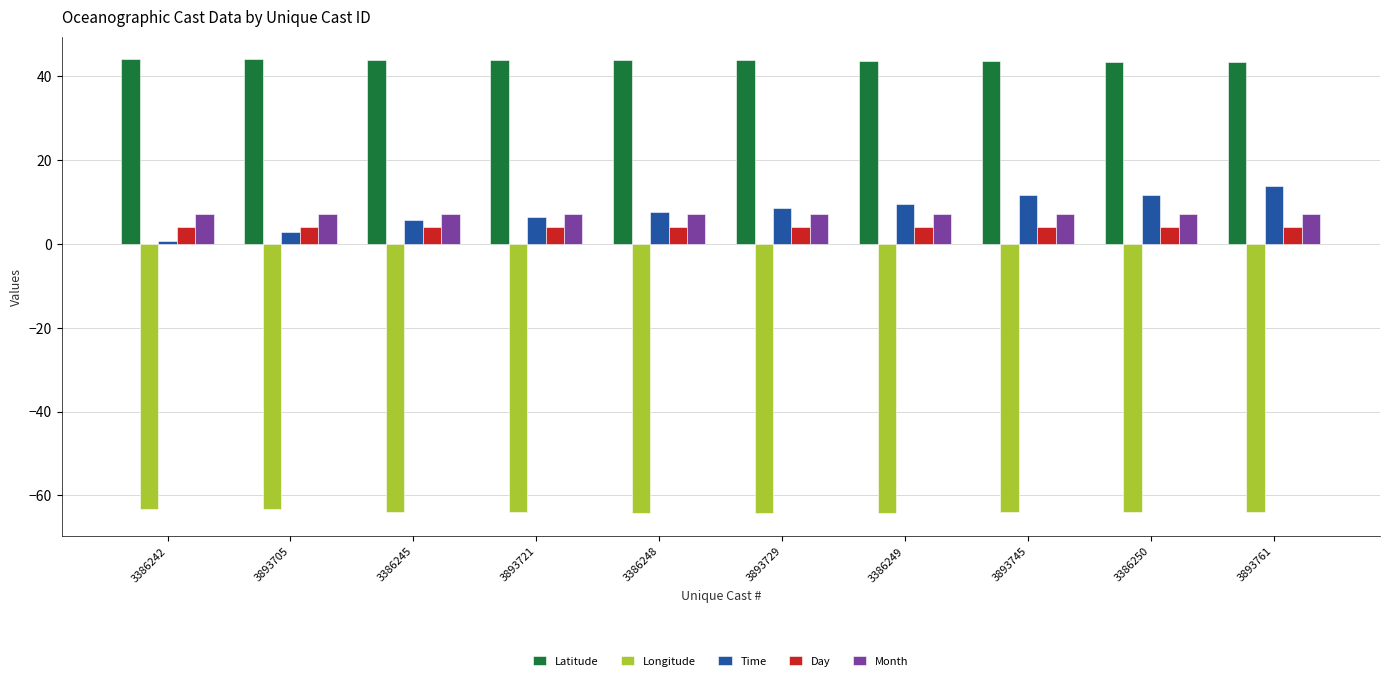

What is the spread (max minus min) of values at 3386249?

107.7